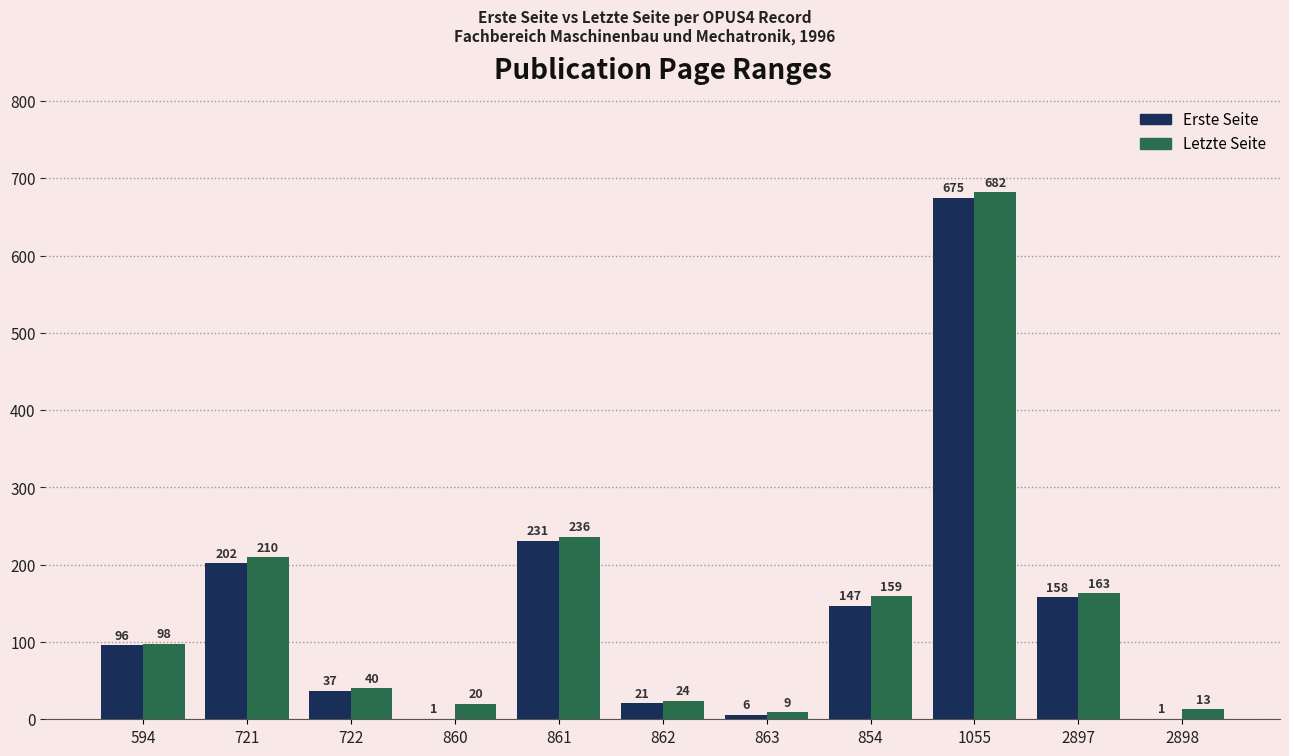

At which label does Letzte Seite reach its peak?

1055